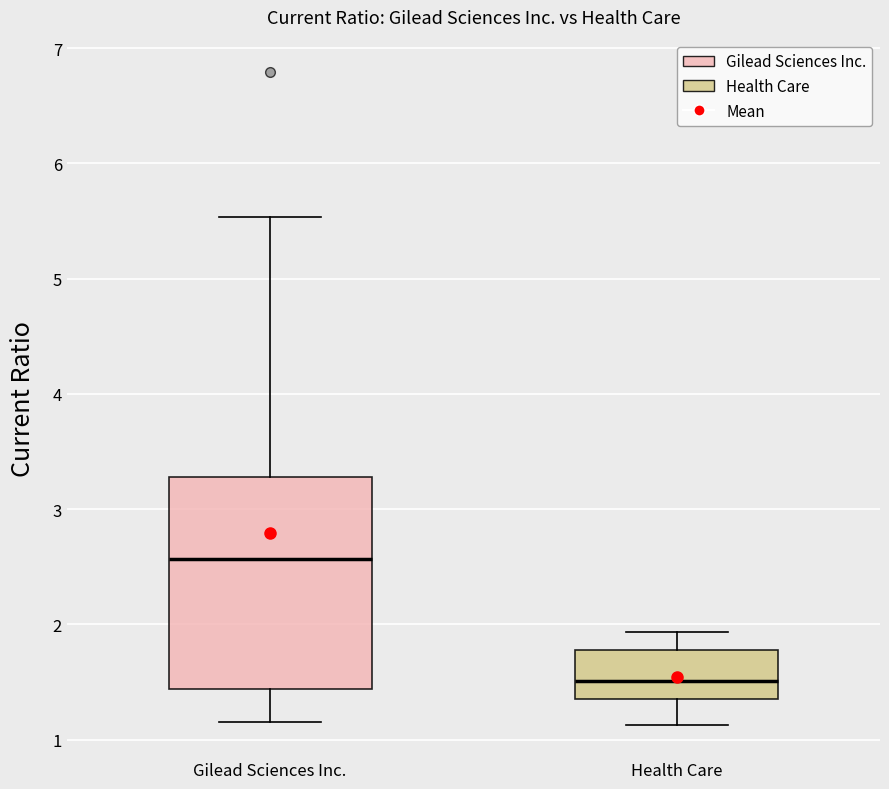

Reading left to right, read every box against the y-axis: the position of its median line, the range the box covers, and the ends of its whiskers. The values are not printed on the chart, so give them approximately, as read against the axis.

Gilead Sciences Inc.: median 2.6, box 1.4 to 3.3, whiskers 1.2 to 5.5
Health Care: median 1.5, box 1.4 to 1.8, whiskers 1.1 to 1.9